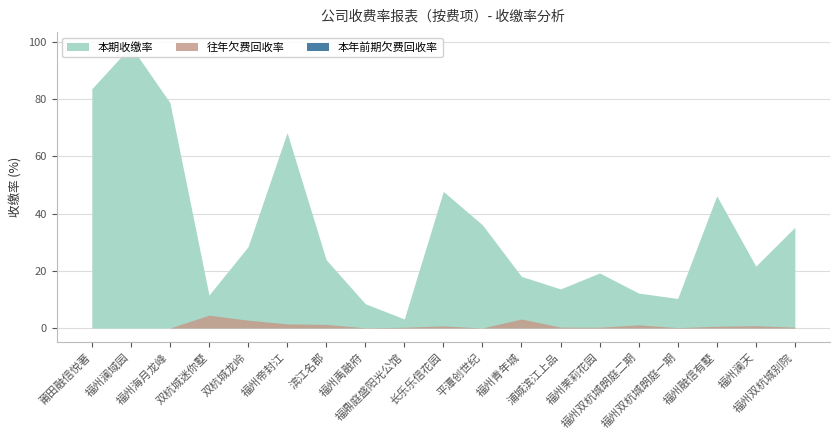

True or false: 本期收缴率 has a value of 83.7 at 莆田融信悦著.

True